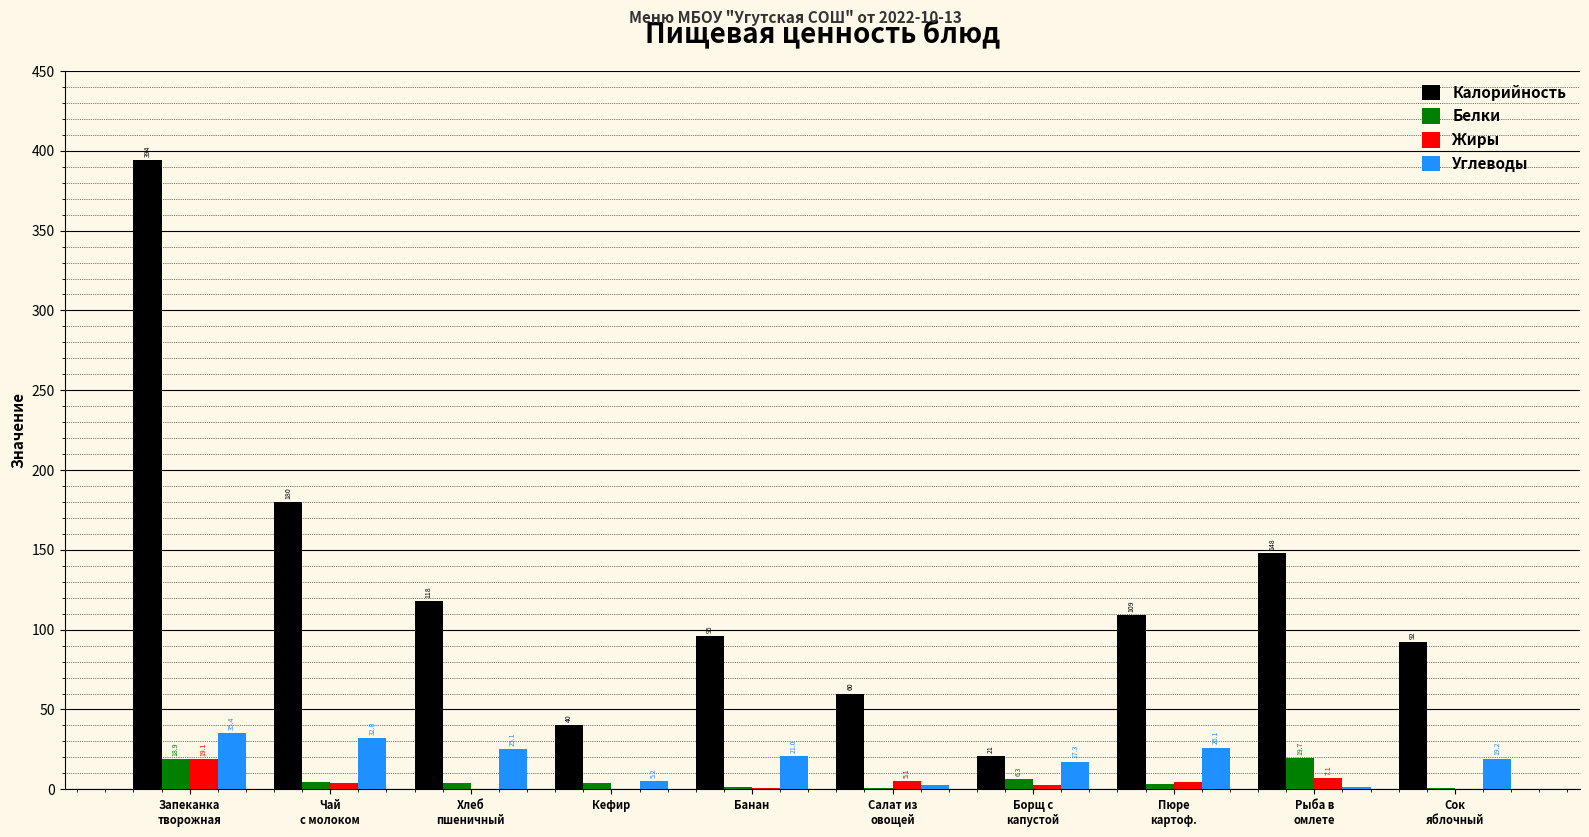

What is the average value of the Углеводы series?

18.5